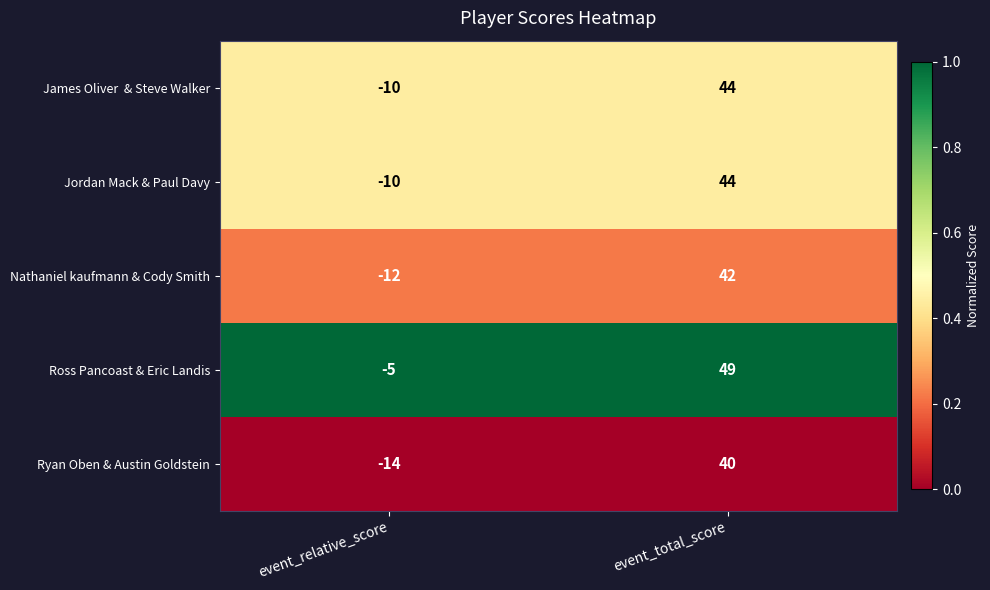

What is the difference between the highest and lowest values at event_total_score?

9